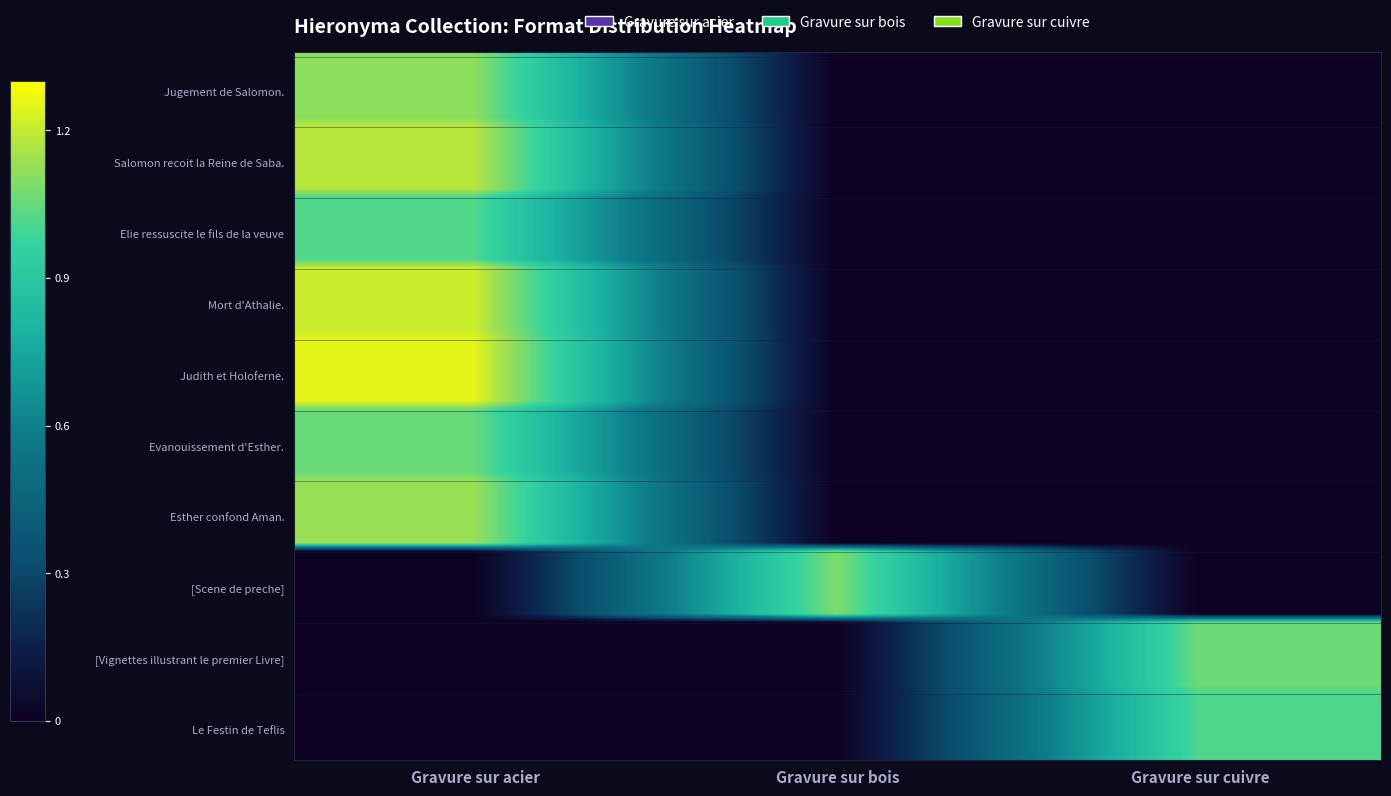

What is the total value across all series at Gravure sur cuivre?

2.1